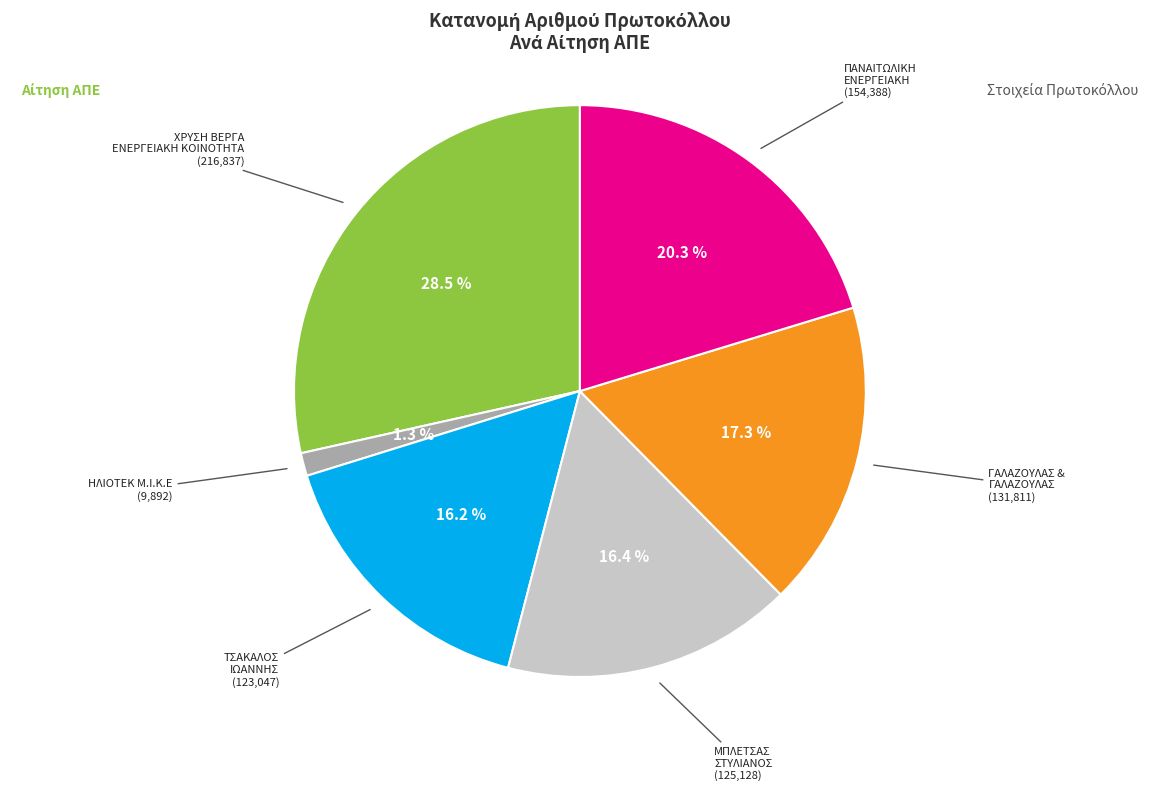

Does any single category account for the majority?

No